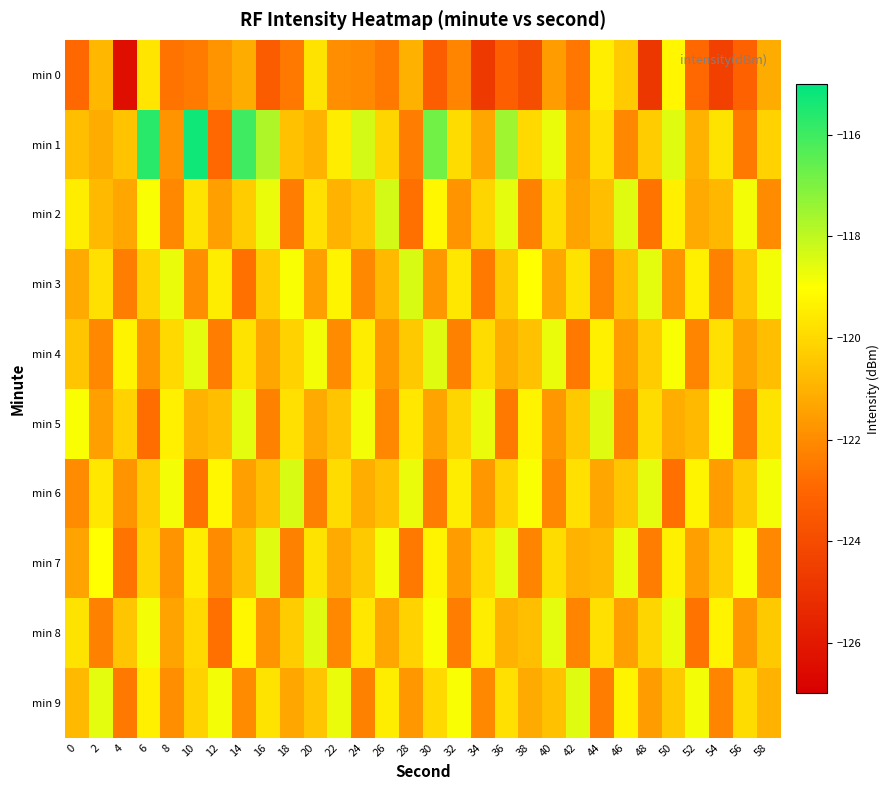

At which category is the sum across all series the highest?

6